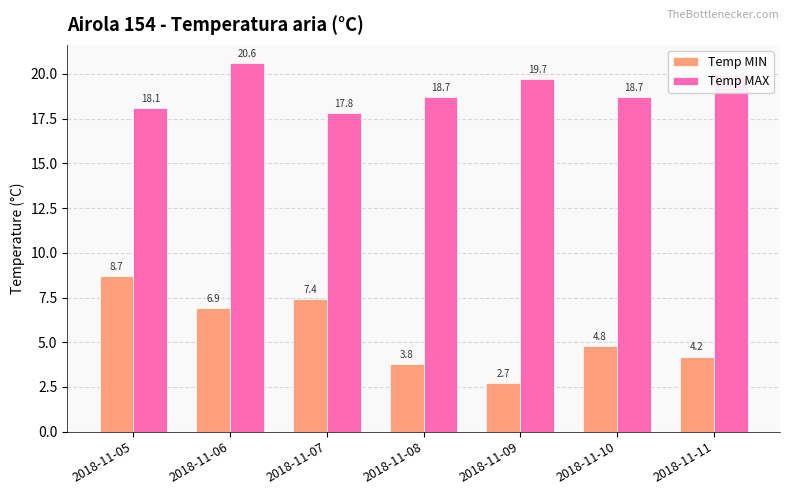

What is the value of the Temp MIN bar at the 7th from the left?

4.2